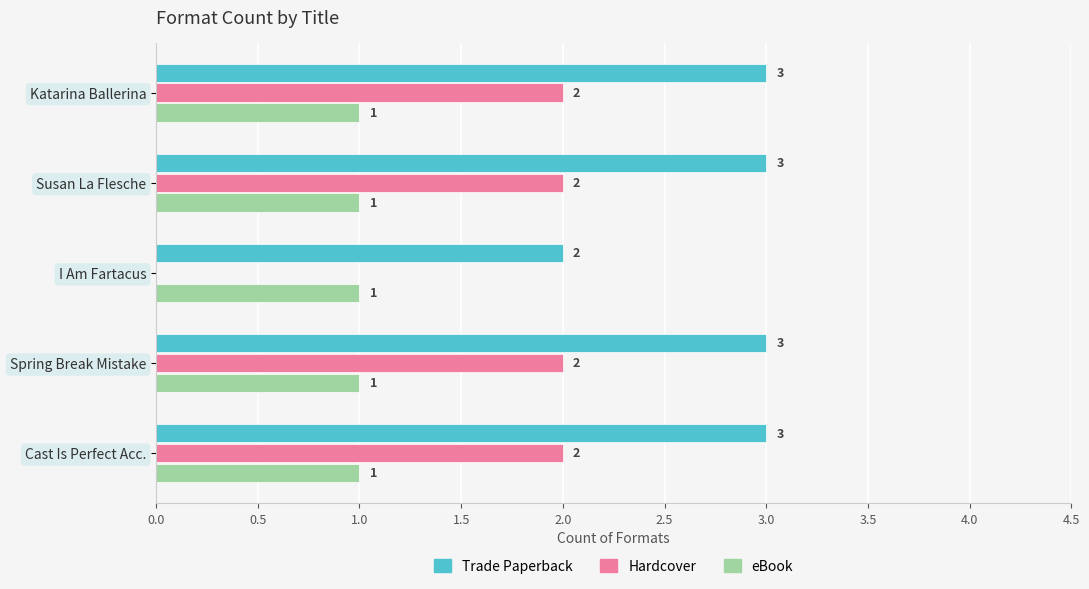

Read the Trade Paperback value at Katarina Ballerina.

3